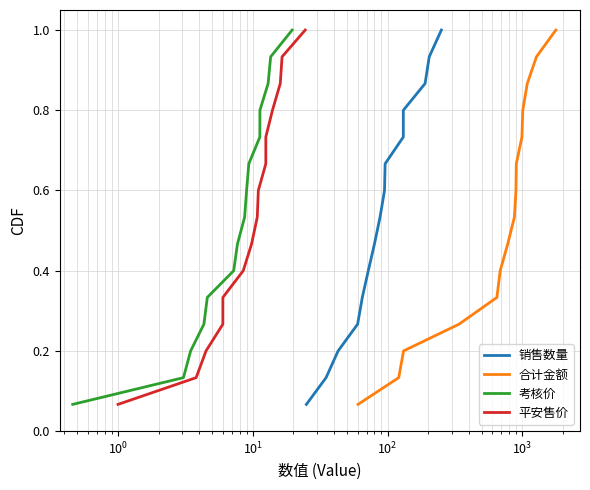

What is the highest value of the 合计金额 series?

1.0